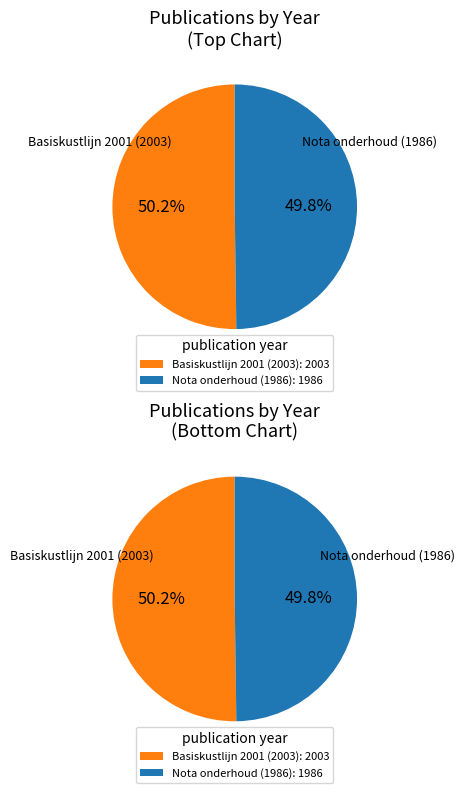

How many slices are in this pie chart?

2